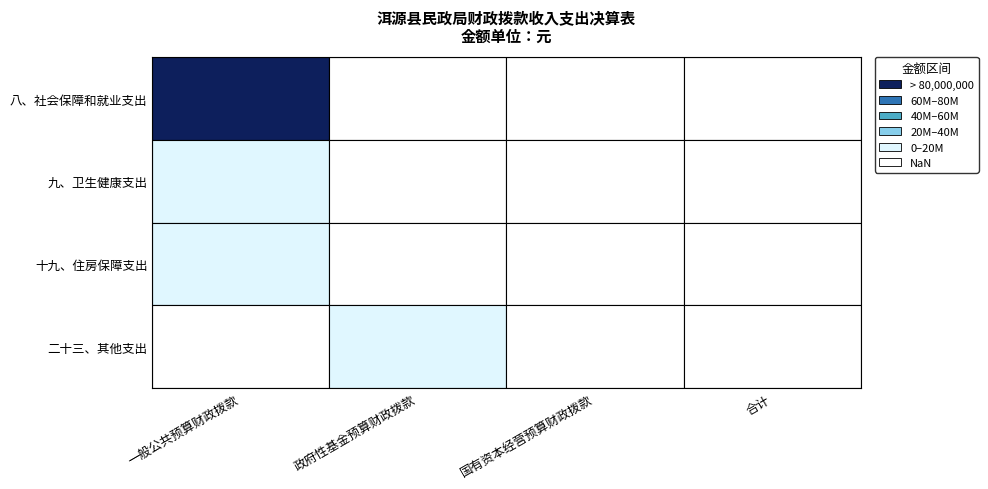

At how many categories does at least one series exceed 71781985?

1